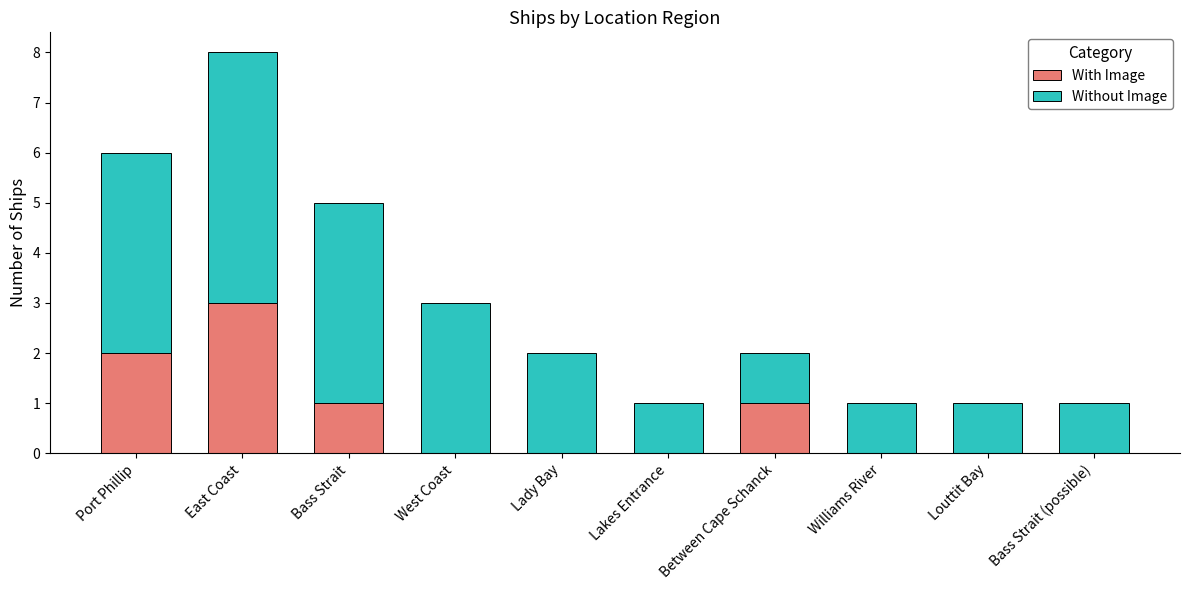

The With Image series shows 0 at Williams River. True or false?

True